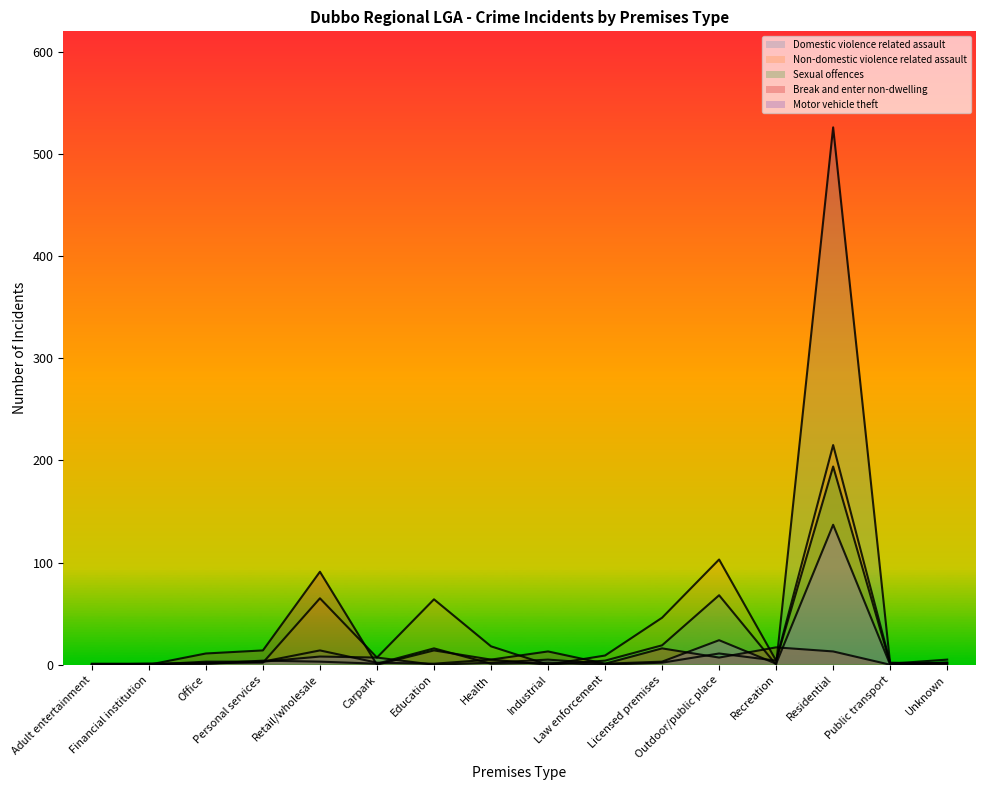

Which series changed the most between Retail/wholesale and Public transport?

Break and enter non-dwelling